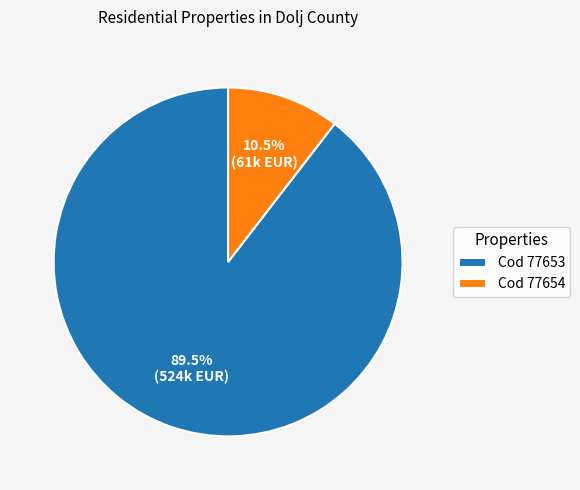

Is there any slice that represents more than half of the pie?

Yes